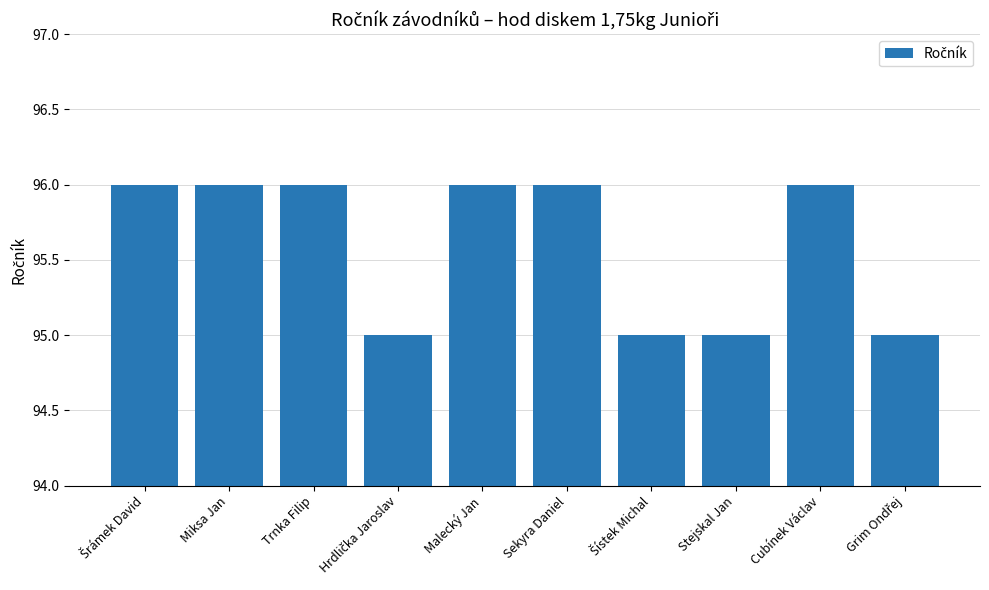

Reading left to right, list all the values displayed in this chart.

96	96	96	95	96	96	95	95	96	95